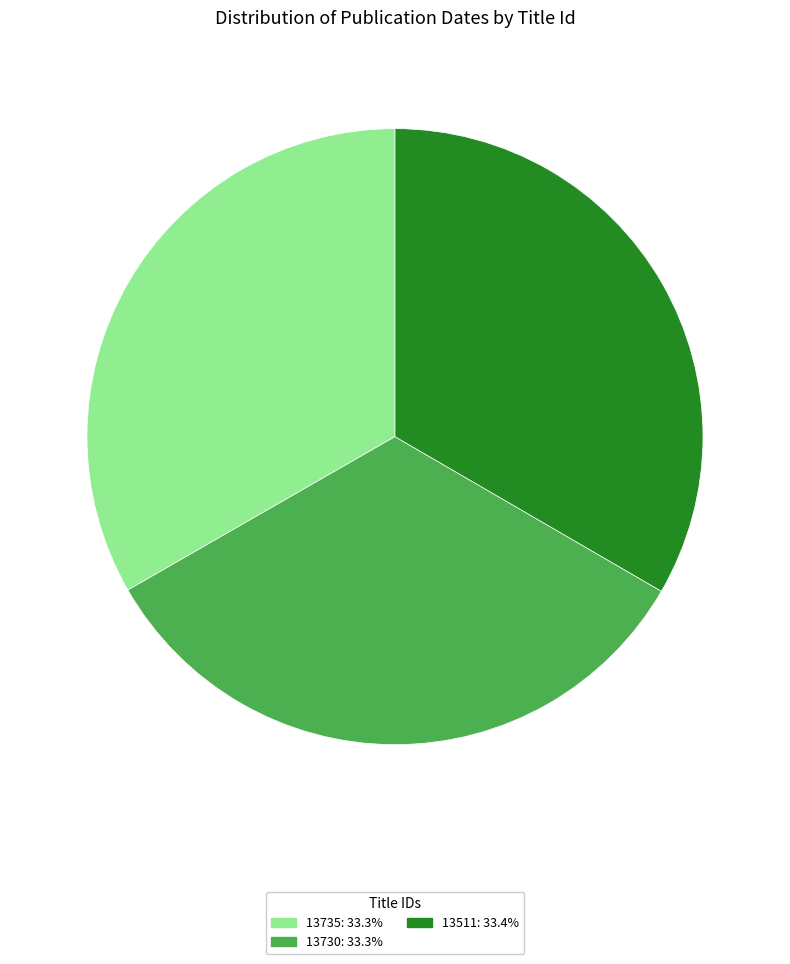

Is there a majority slice in this chart?

No